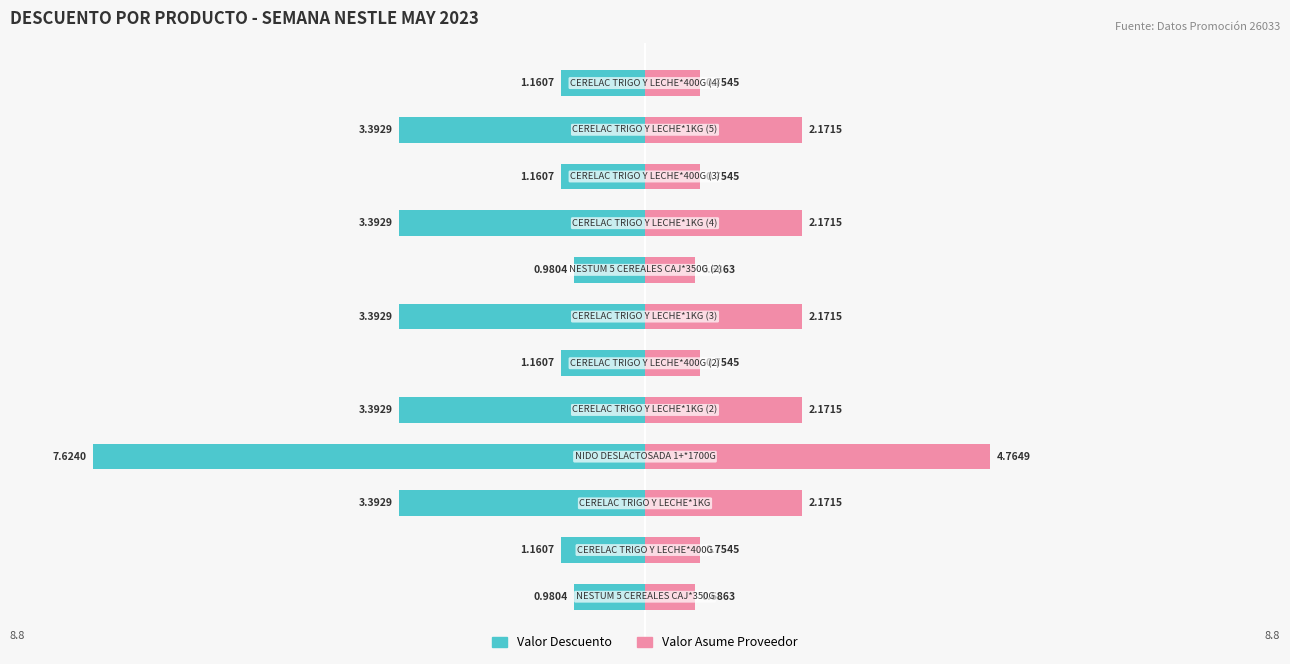

Reading left to right, transcribe all the data shown in this chart.

Valor Descuento: 0=-1.0	1=-1.2	2=-3.4	3=-7.6	4=-3.4	5=-1.2	6=-3.4	7=-1.0	8=-3.4	9=-1.2	10=-3.4	11=-1.2
Valor Asume Proveedor: 0=0.7	1=0.8	2=2.2	3=4.8	4=2.2	5=0.8	6=2.2	7=0.7	8=2.2	9=0.8	10=2.2	11=0.8